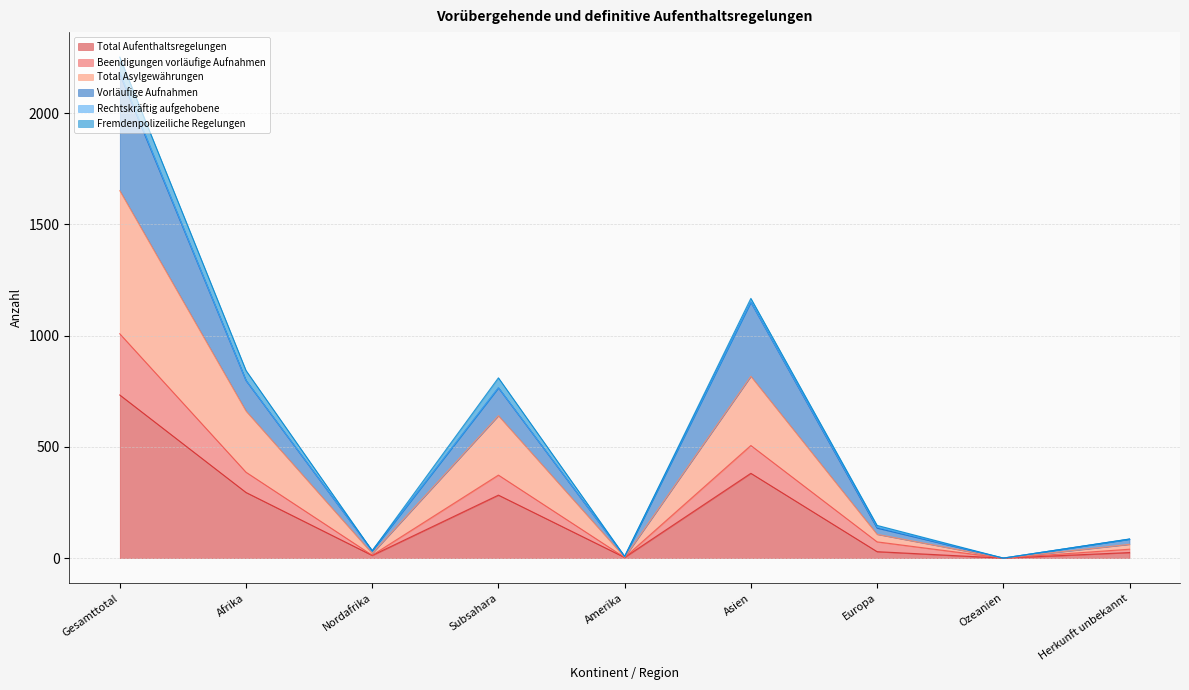

What value does the Total Aufenthaltsregelungen series have at Nordafrika?

12